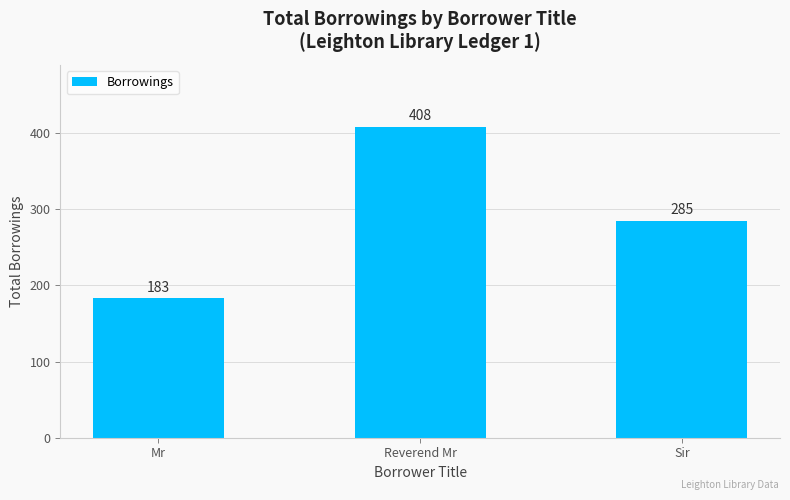

Are the bars grouped side by side (vs. stacked)?

No